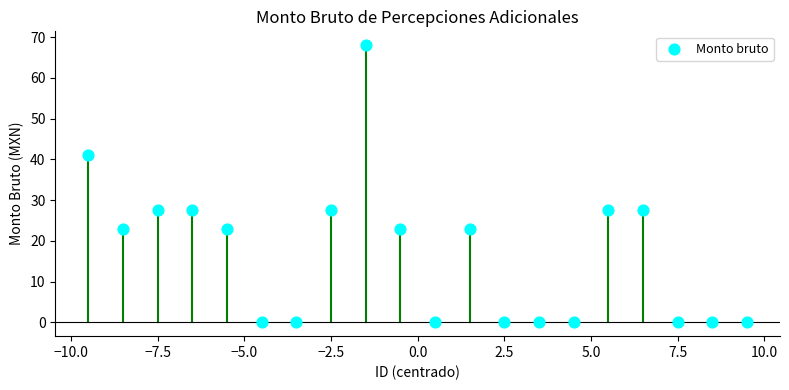

What is the range of Y values (max minus min)?

68.0